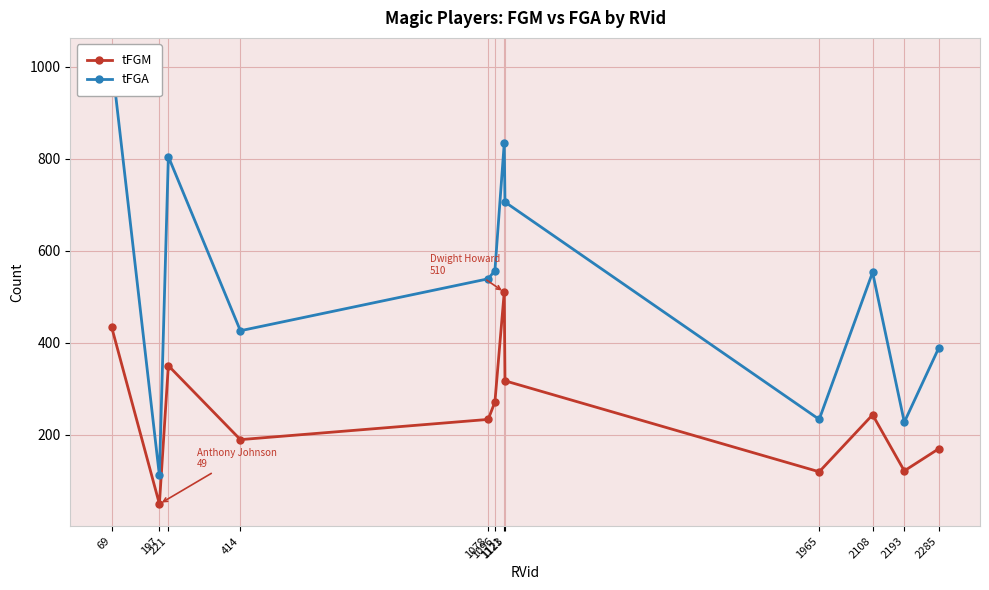

How many lines are shown in the chart?

2